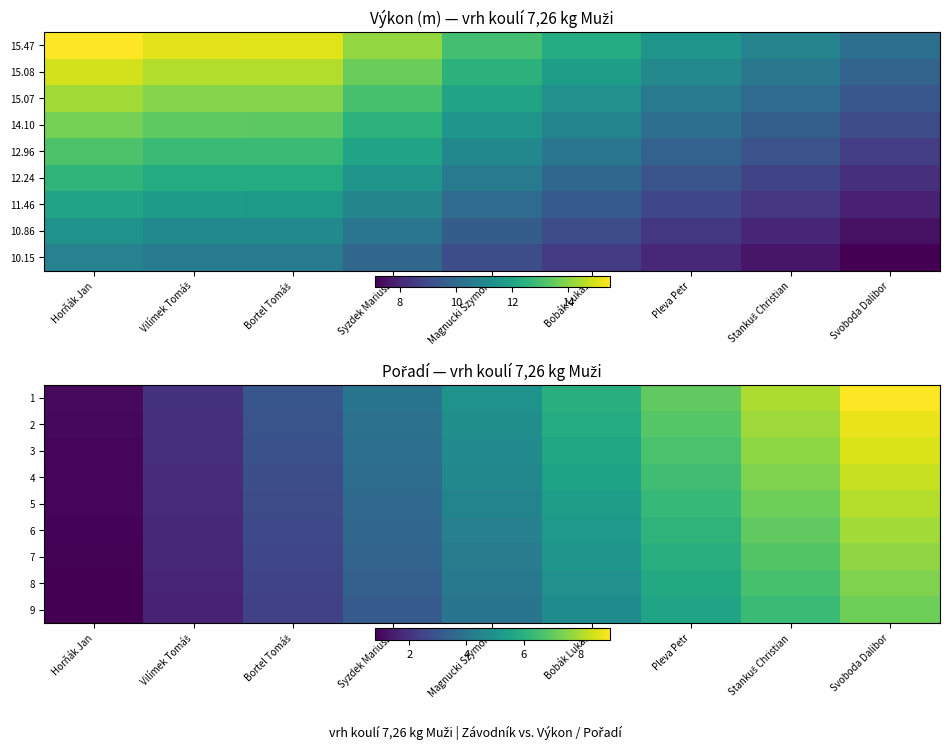

What is the spread (max minus min) of values at Stankuš Christian?

1.6